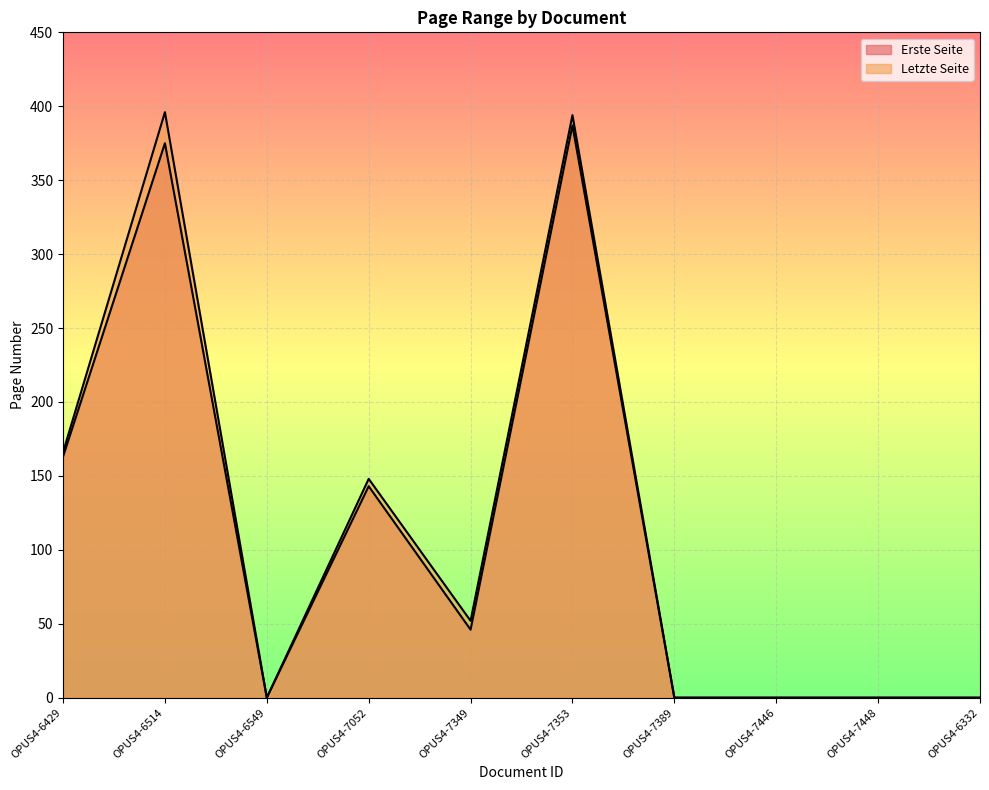

What is the label of the 2nd point from the left?

OPUS4-6514